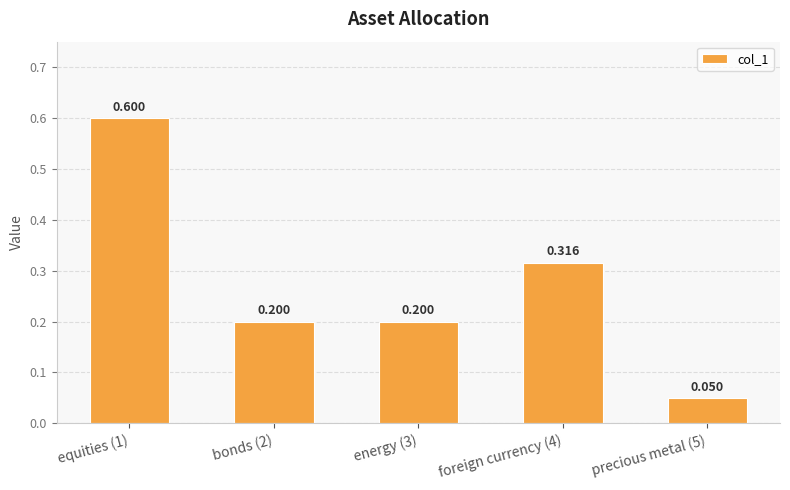

What value does the data have at energy (3)?

0.2